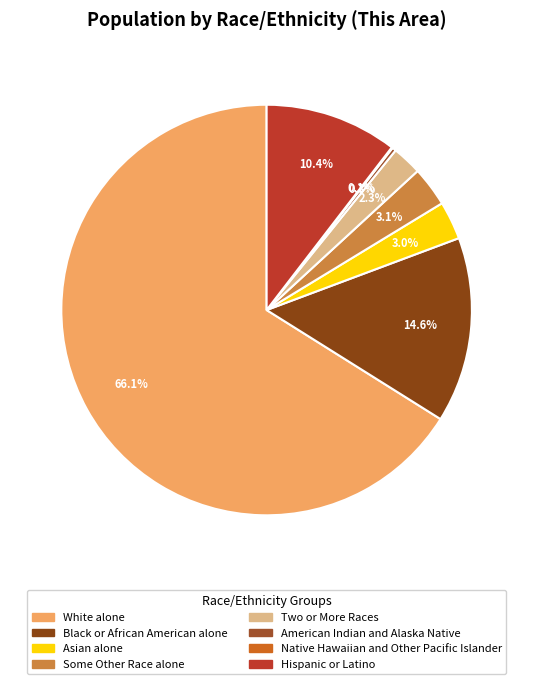

Is Some Other Race alone the majority of the pie?

No